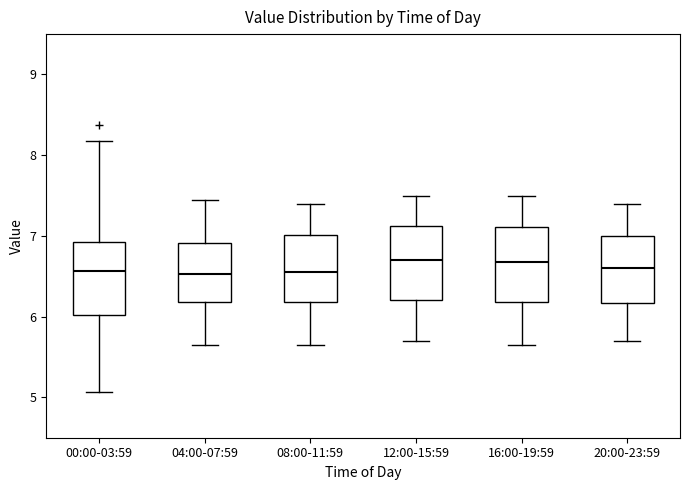

Where is the upper edge of the box for 04:00-07:59 on the y-axis? The values are not printed on the chart, so give them approximately, as read against the axis.

6.9